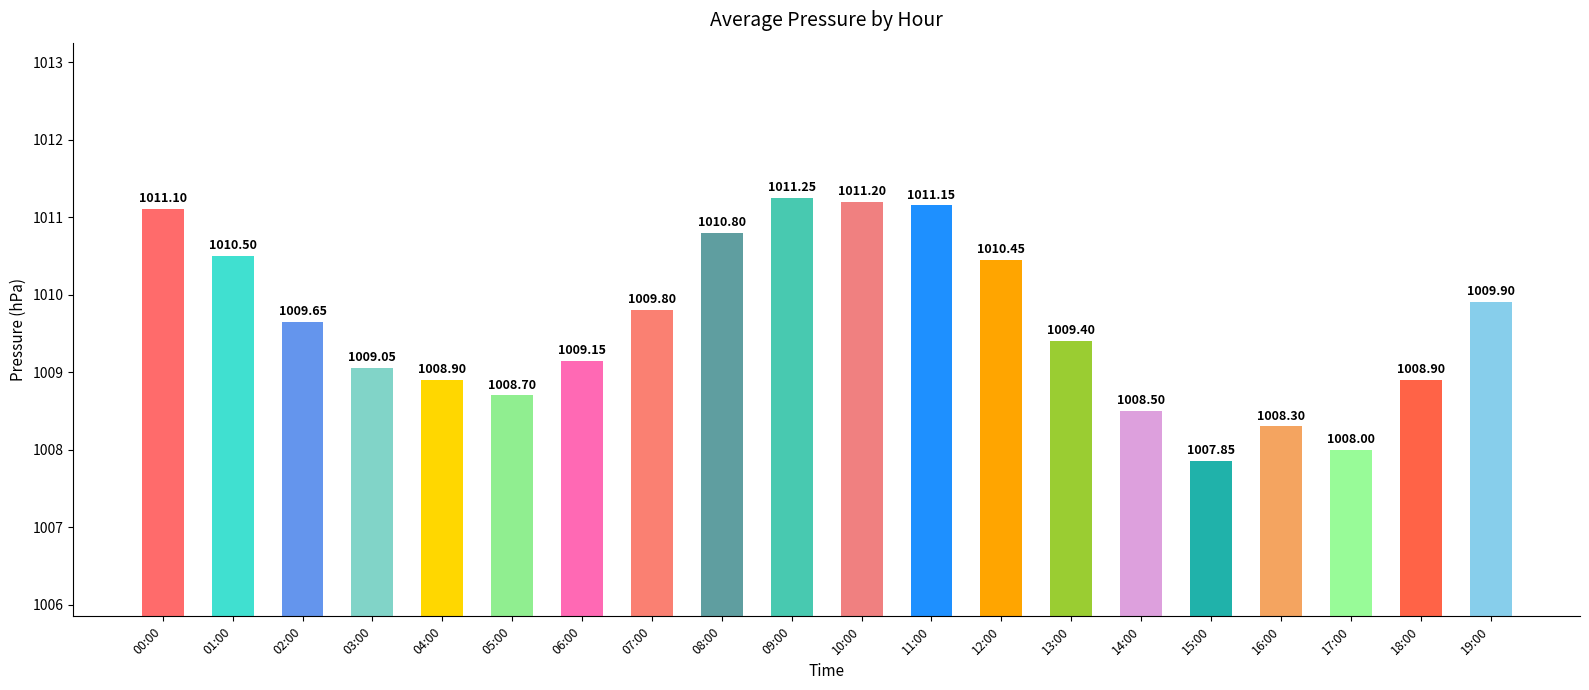

Which has a higher value, 19:00 or 04:00?

19:00